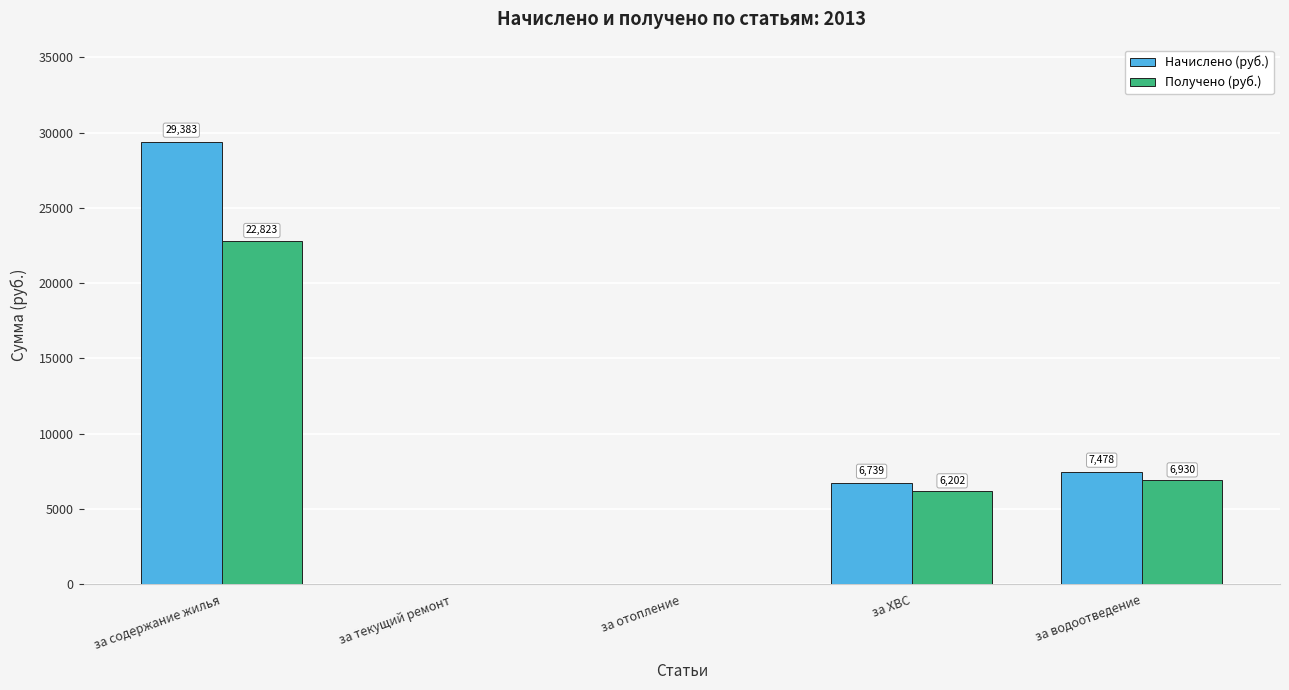

Where is Получено (руб.) nearest to the value 11411?

за водоотведение